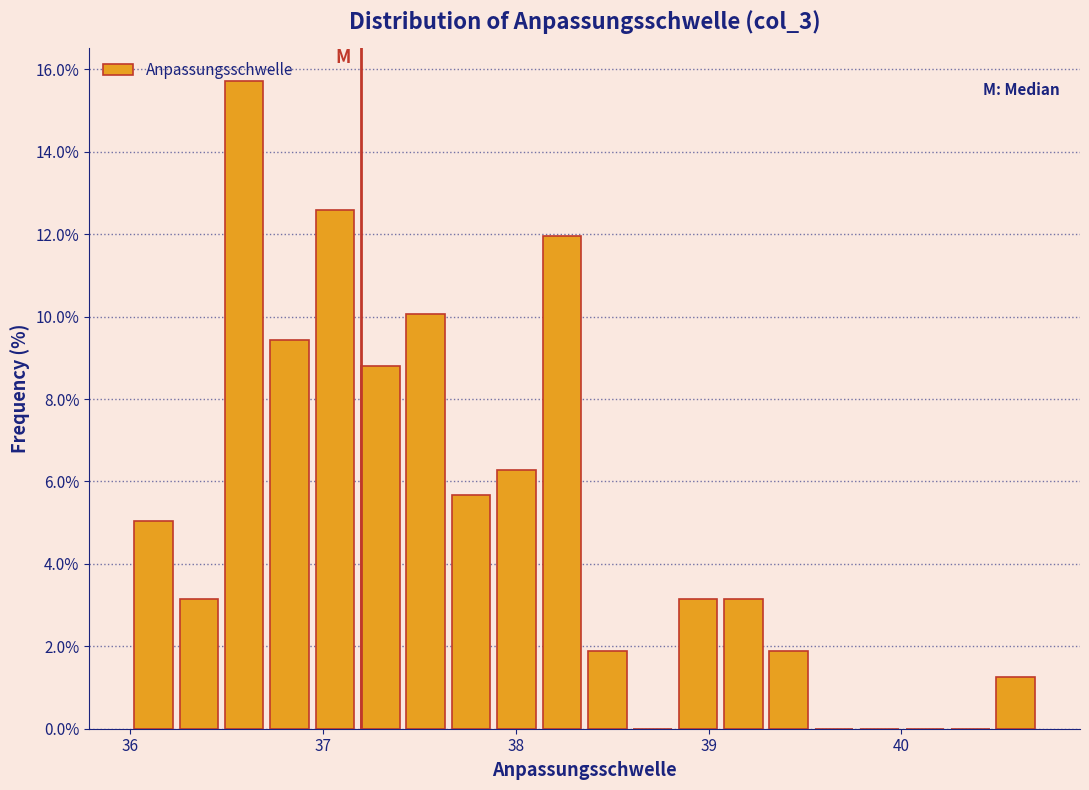

Around what value on the x-axis is the tallest bar? Give the approximate position of its centre, as read against the axis.

36.6